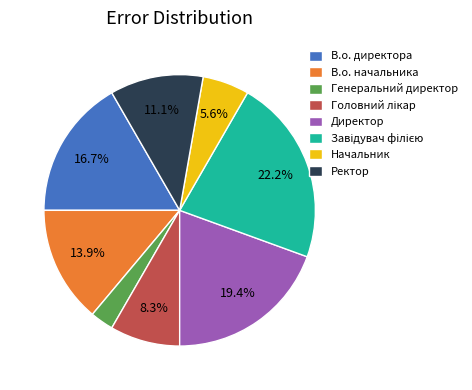

To the nearest percent, what portion does В.о. директора represent?

17%